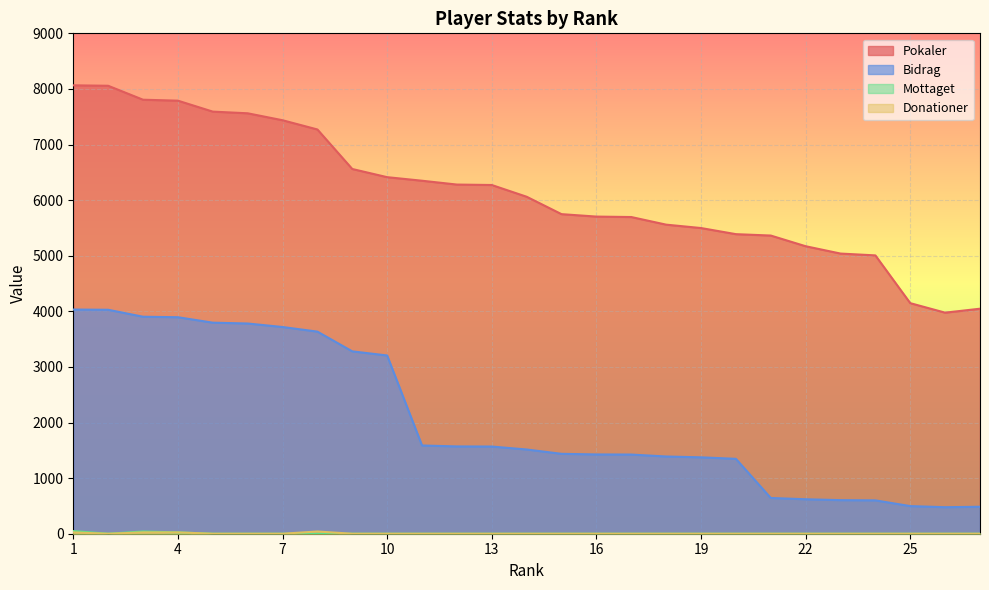

True or false: Donationer and Mottaget intersect in this chart.

False